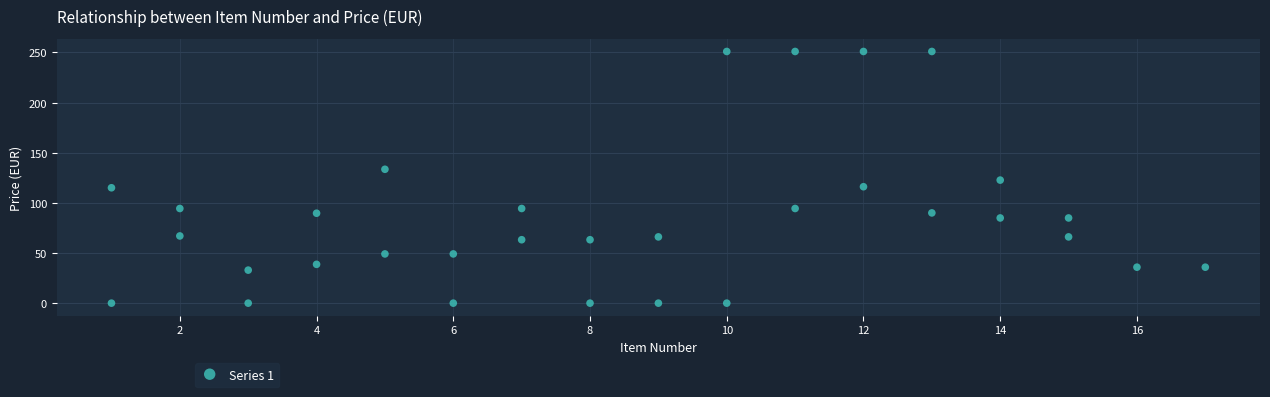

What is the range of X values (max minus min)?

16.0